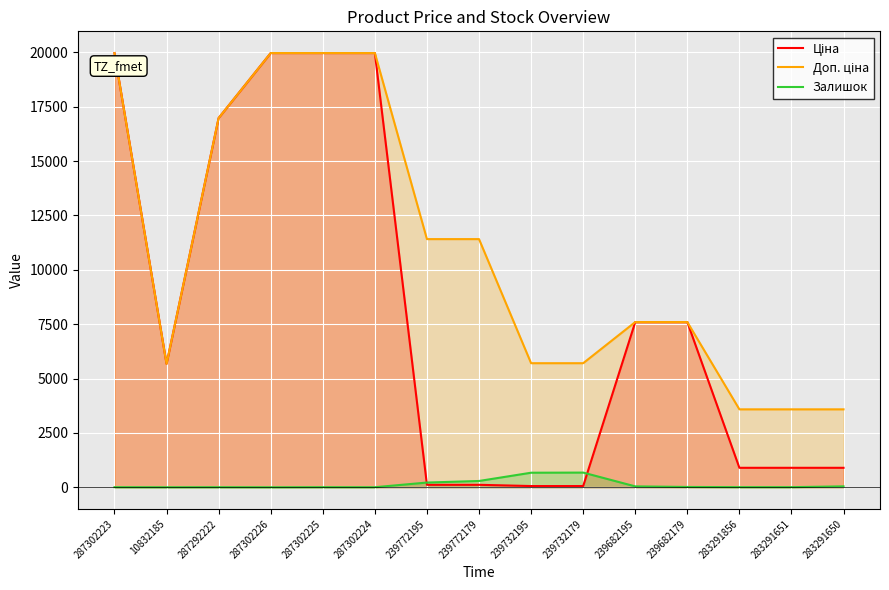

What is the difference between the Залишок values at 287302225 and 283291650?

38.0